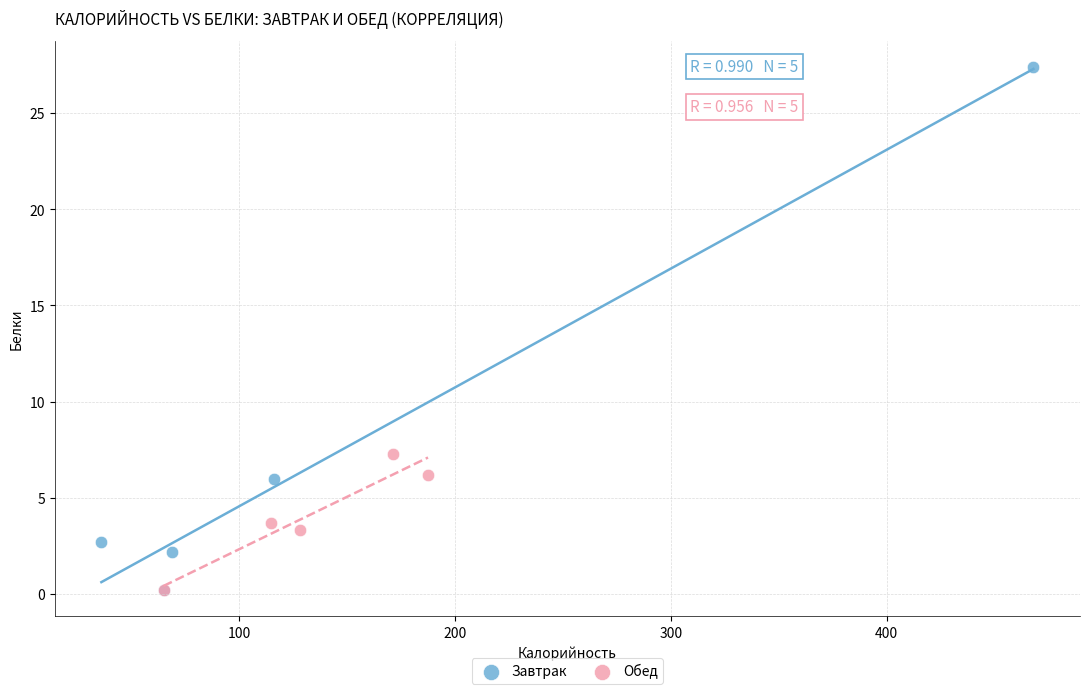

Which series reaches the maximum Y coordinate?

Завтрак